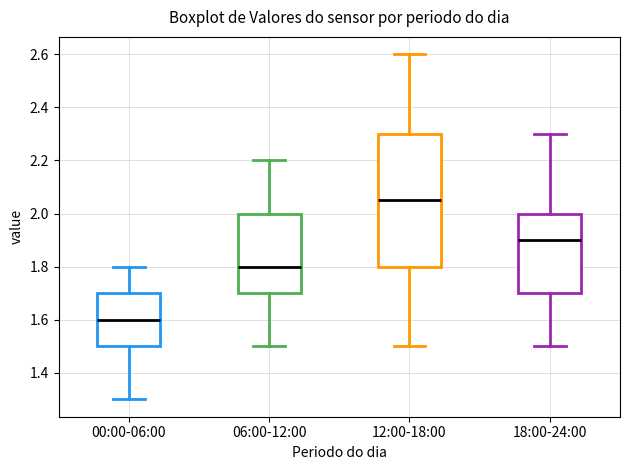

Where does the median line of the box for 18:00-24:00 sit on the y-axis? The values are not printed on the chart, so give them approximately, as read against the axis.

1.90